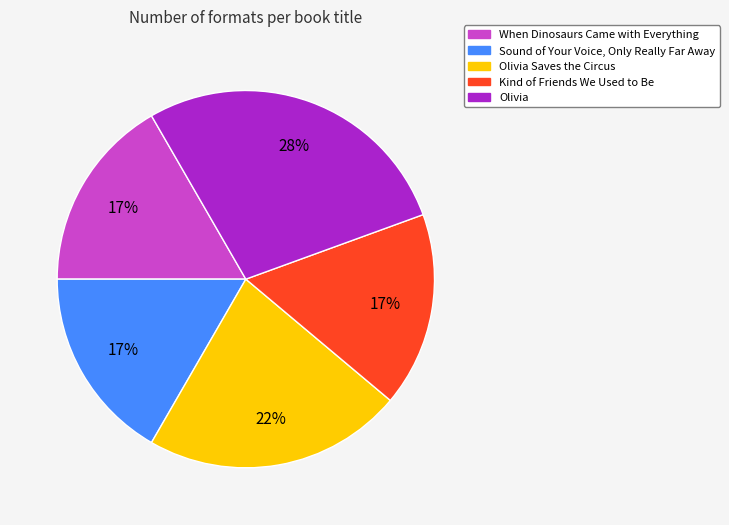

Is it true that Sound of Your Voice, Only Really Far Away is 17% of the pie?

True